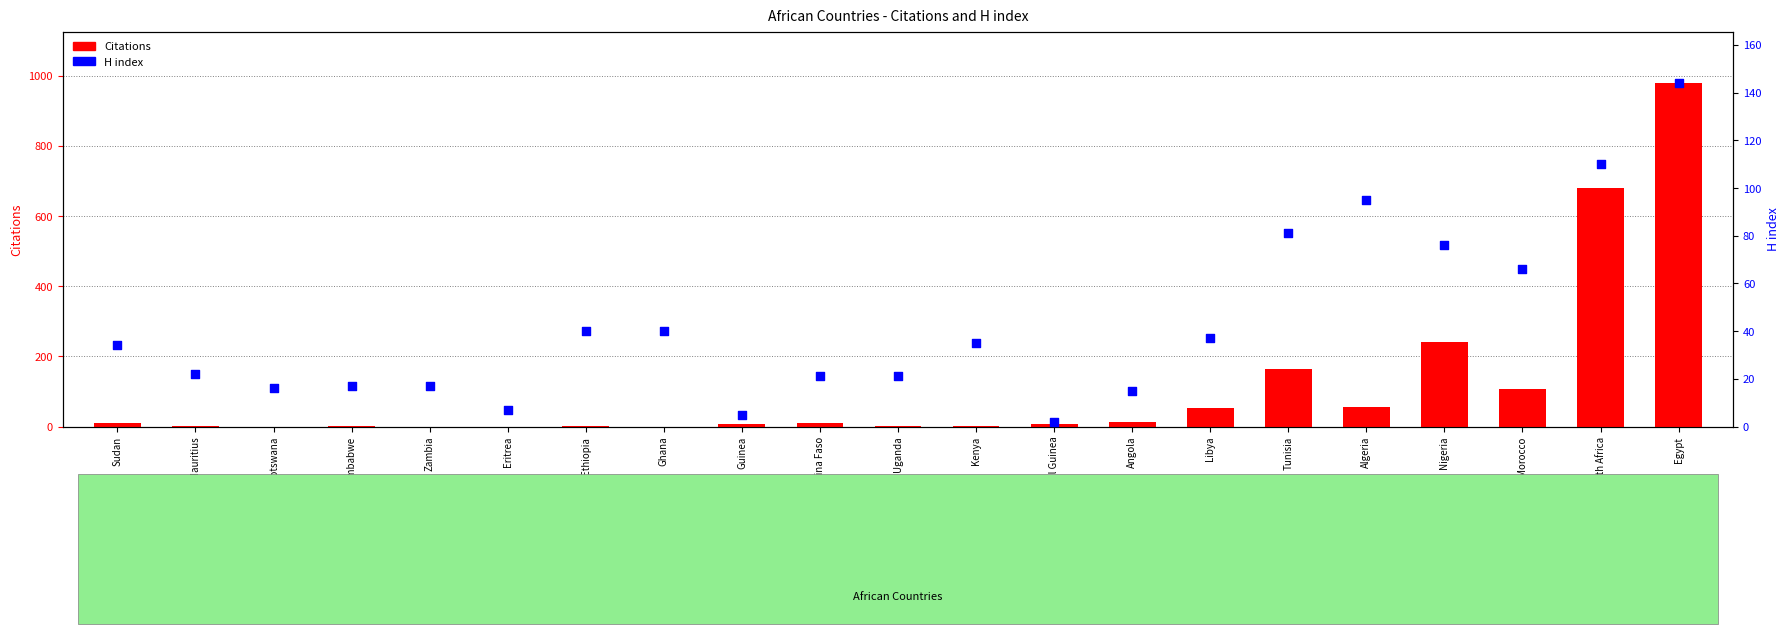

What is the total value across all series at Guinea?

11